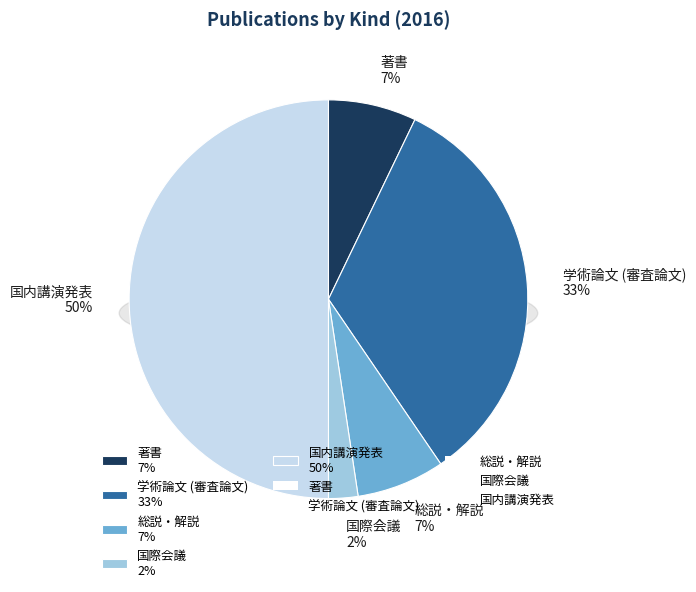

To the nearest percent, what is the difference between the 国内講演発表 and 著書 slice percentages?

43%